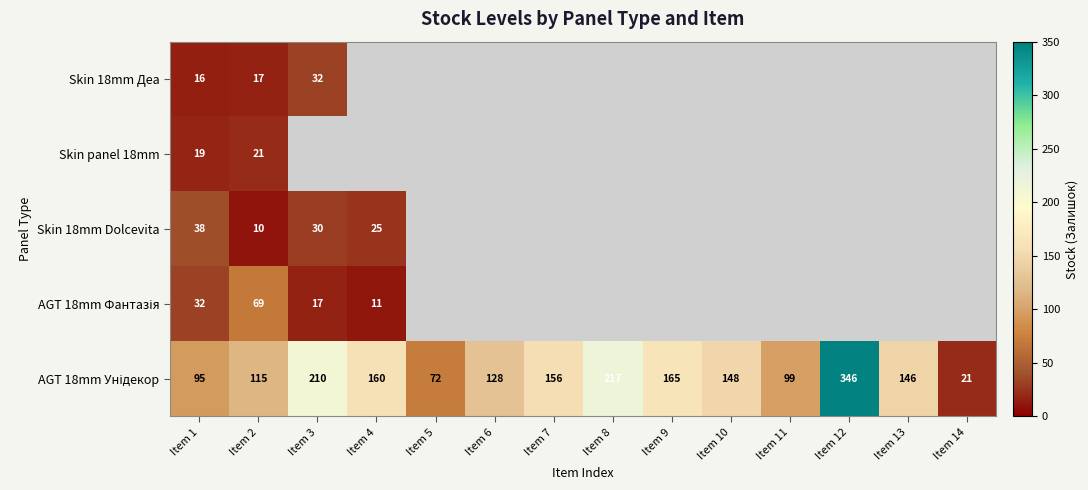

True or false: Skin 18mm Деа has a value of 27 at Item 2.

False